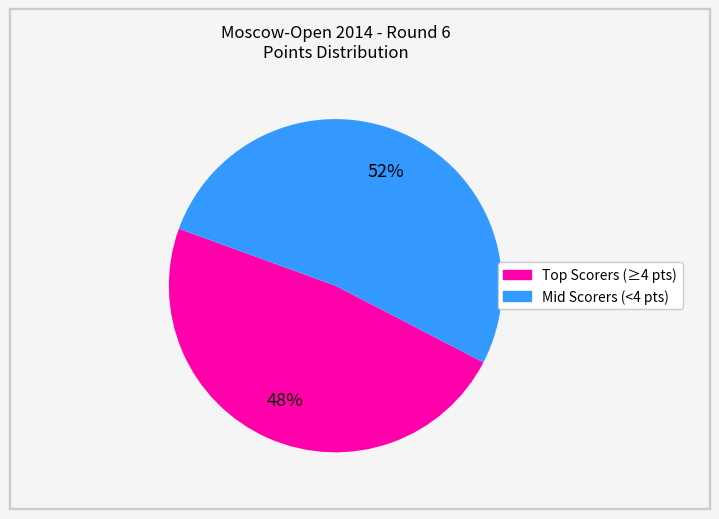

Does any single category account for the majority?

Yes